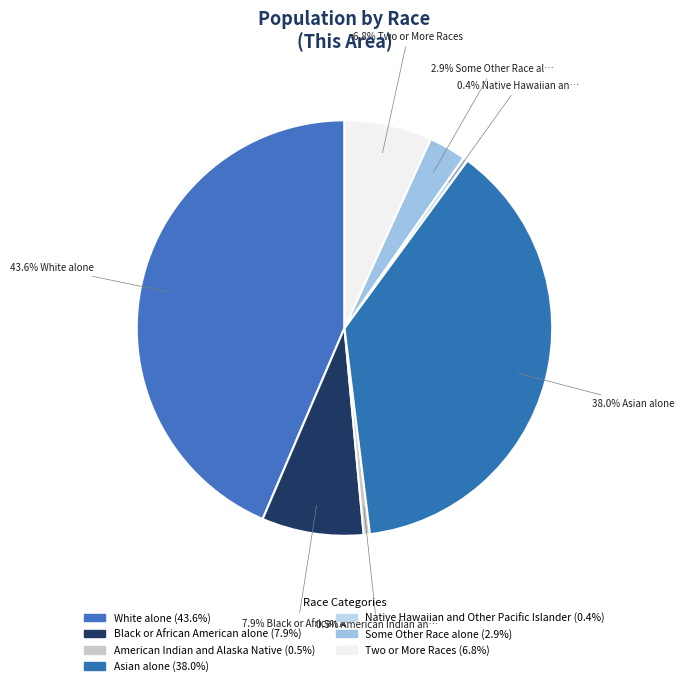

Rank the categories by value from highest to lowest.

White alone, Asian alone, Black or African American alone, Two or More Races, Some Other Race alone, American Indian and Alaska Native, Native Hawaiian and Other Pacific Islander